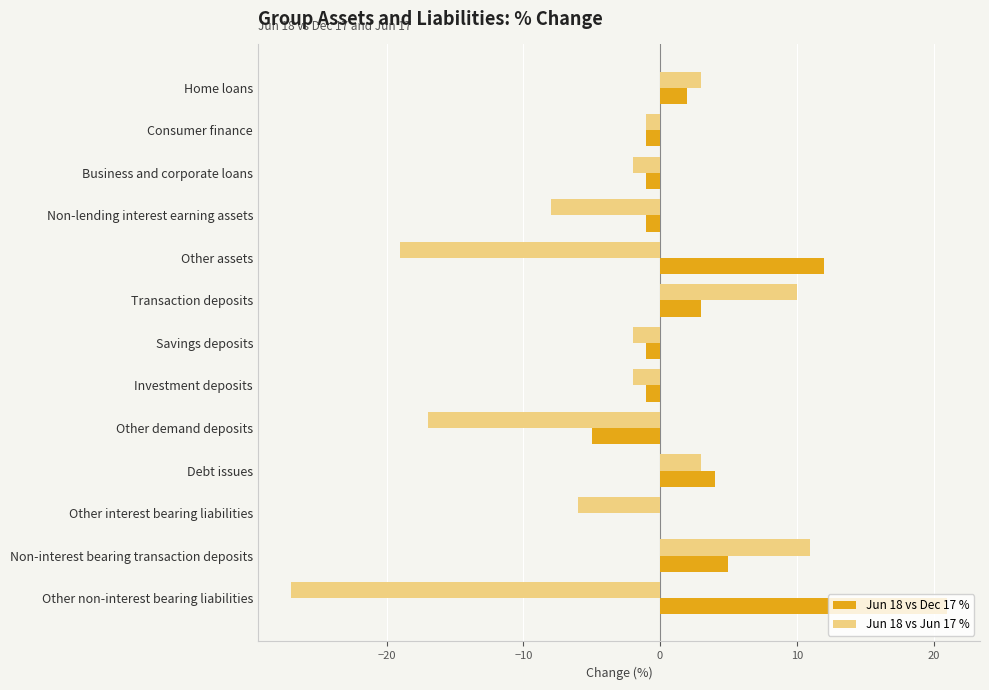

Count the number of data series in this chart.

2